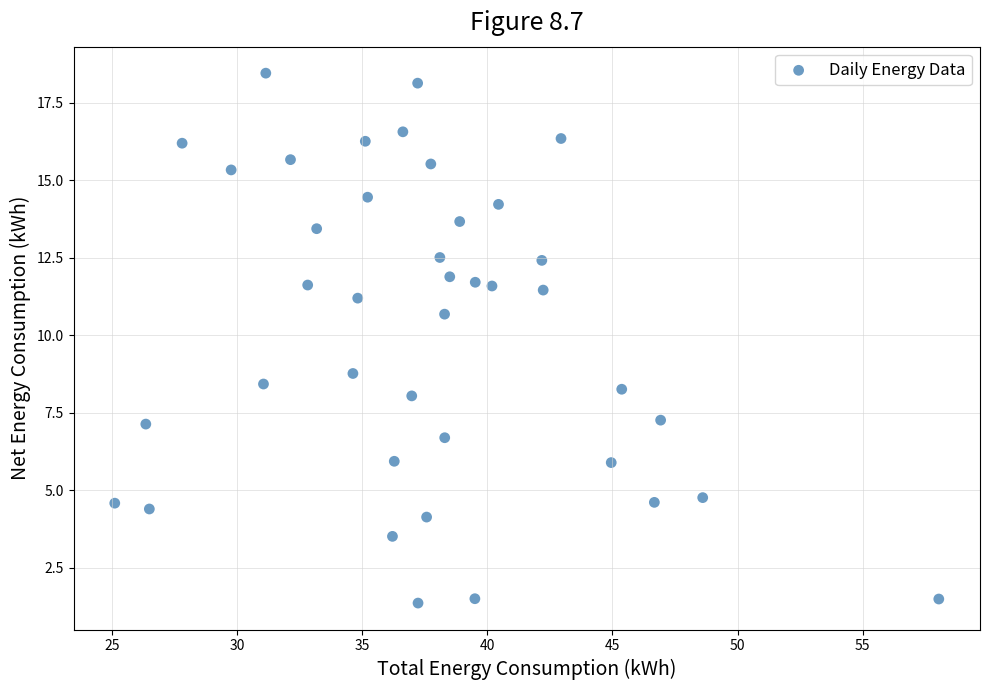

What Y value in the scatter plot is closest to 9?

8.8